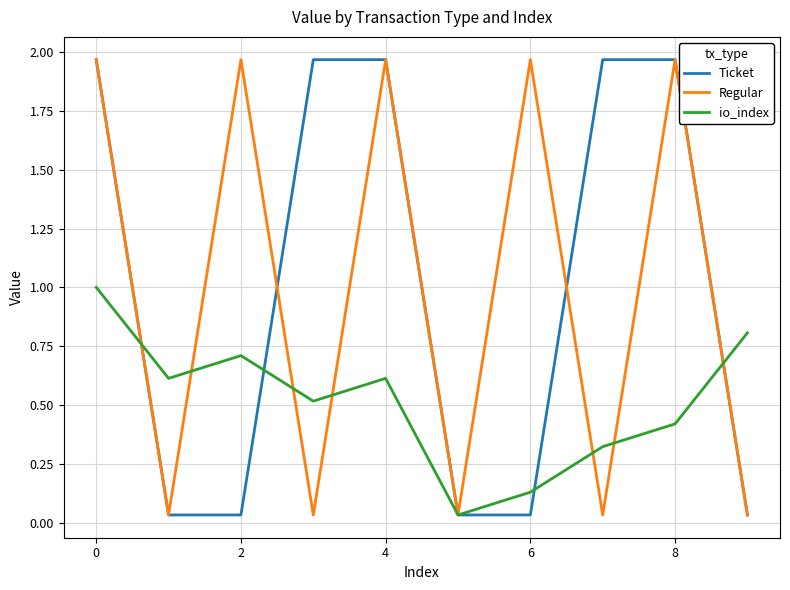

How many interior local peaks does the io_index series have?

2